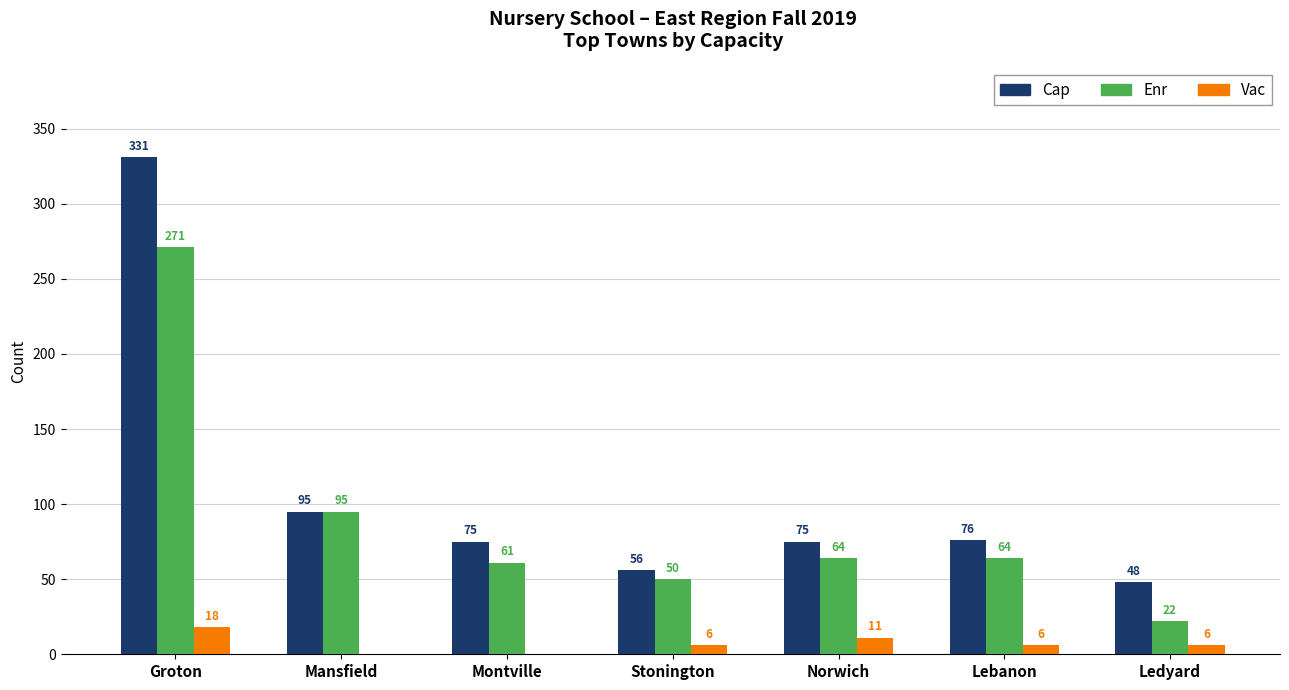

Between Mansfield and Norwich, which series saw the biggest shift?

Enr